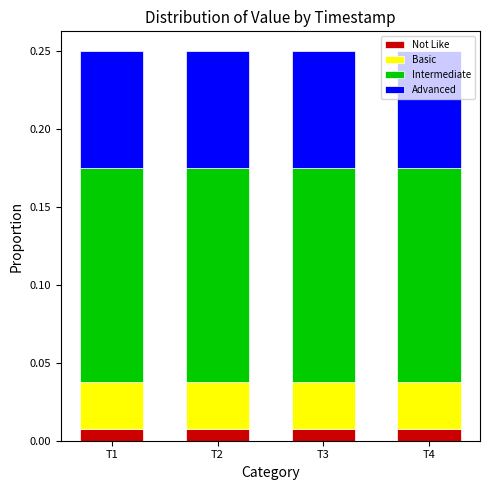

How many series are shown in this chart?

4